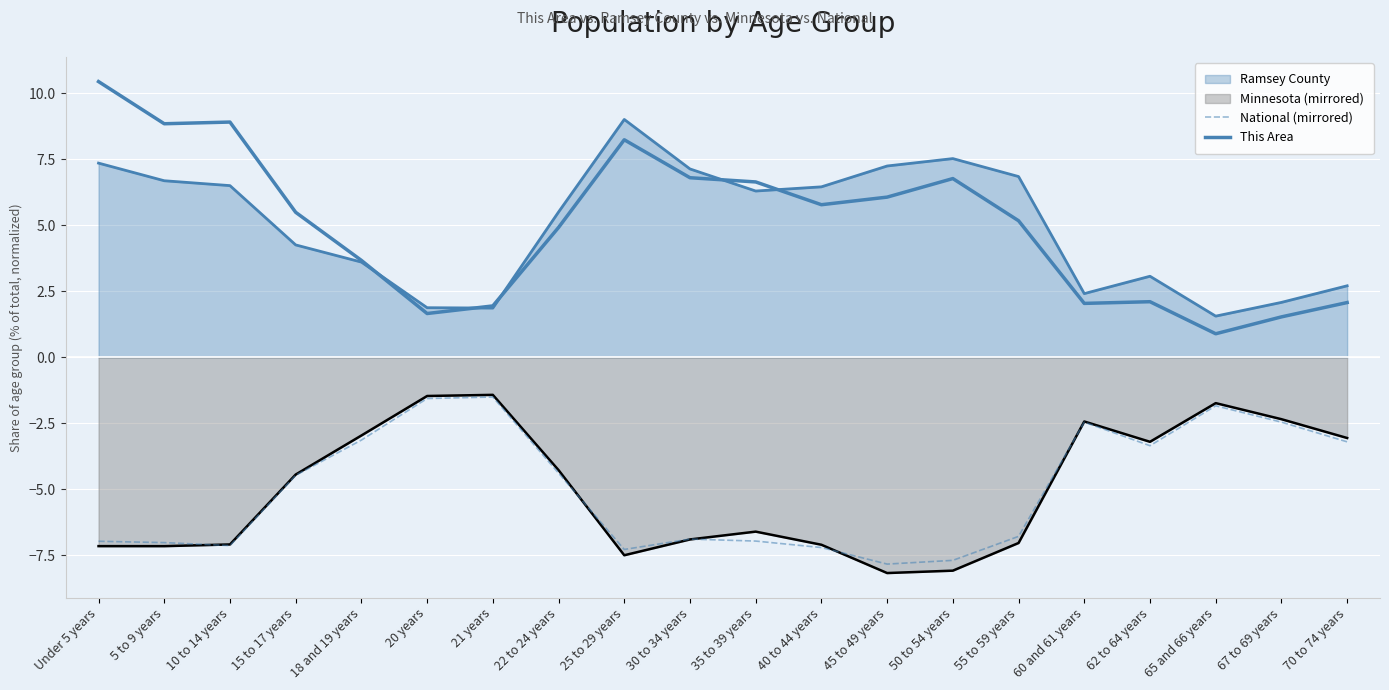

At which category does National (mirrored) reach its first local valley?

10 to 14 years